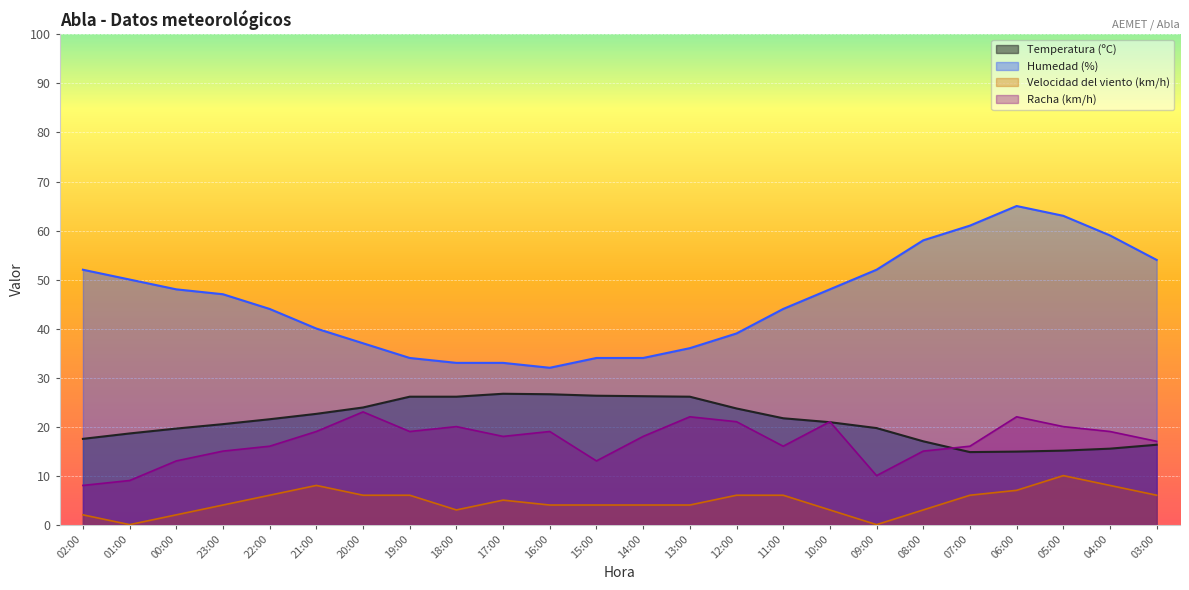

At which label is Velocidad del viento (km/h) closest to 5?

17:00